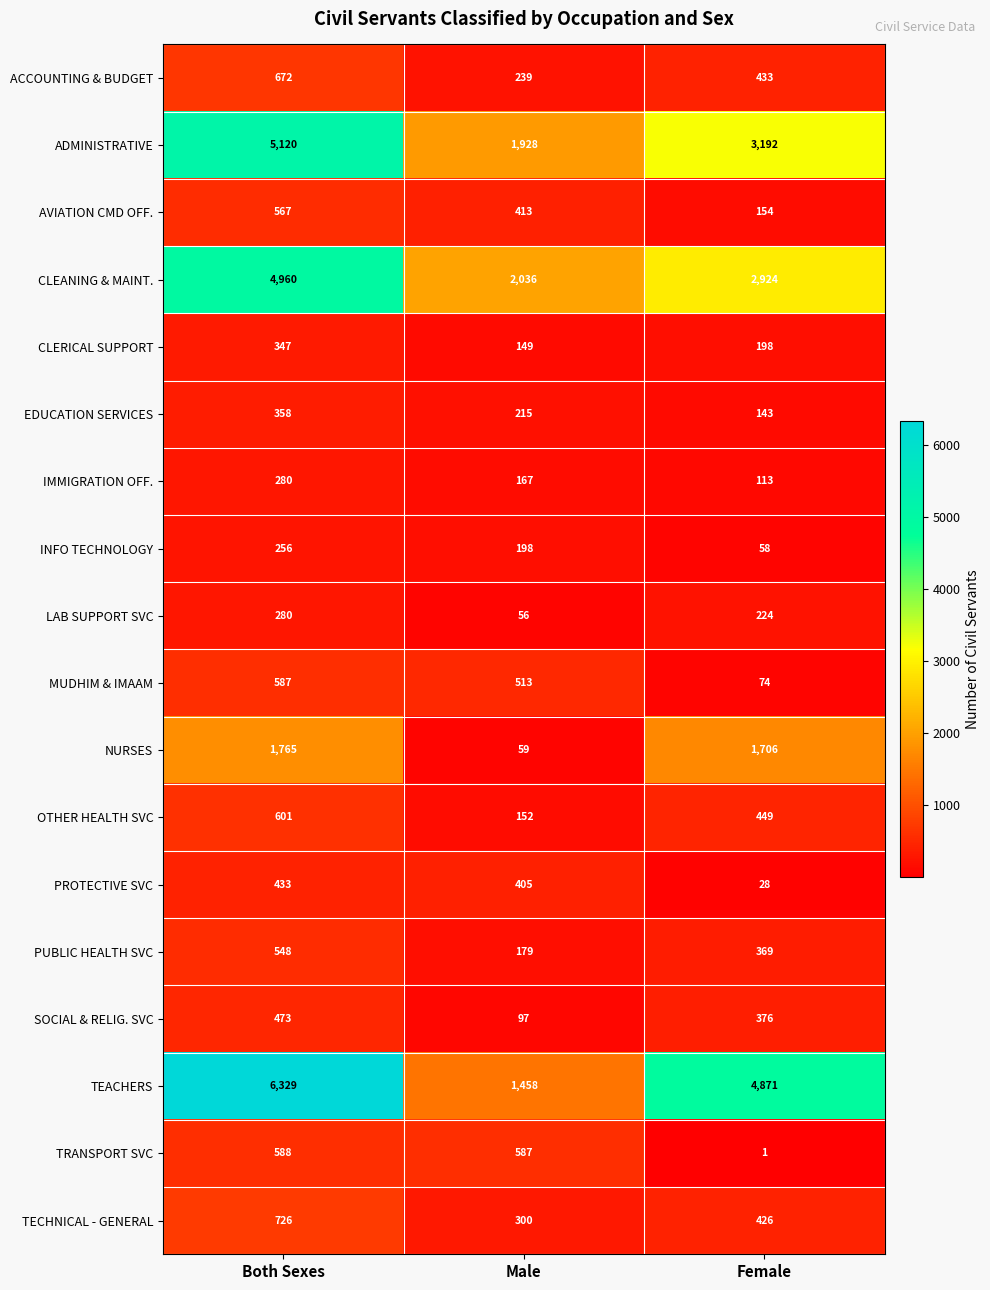

At how many categories does at least one series exceed 4227?

2